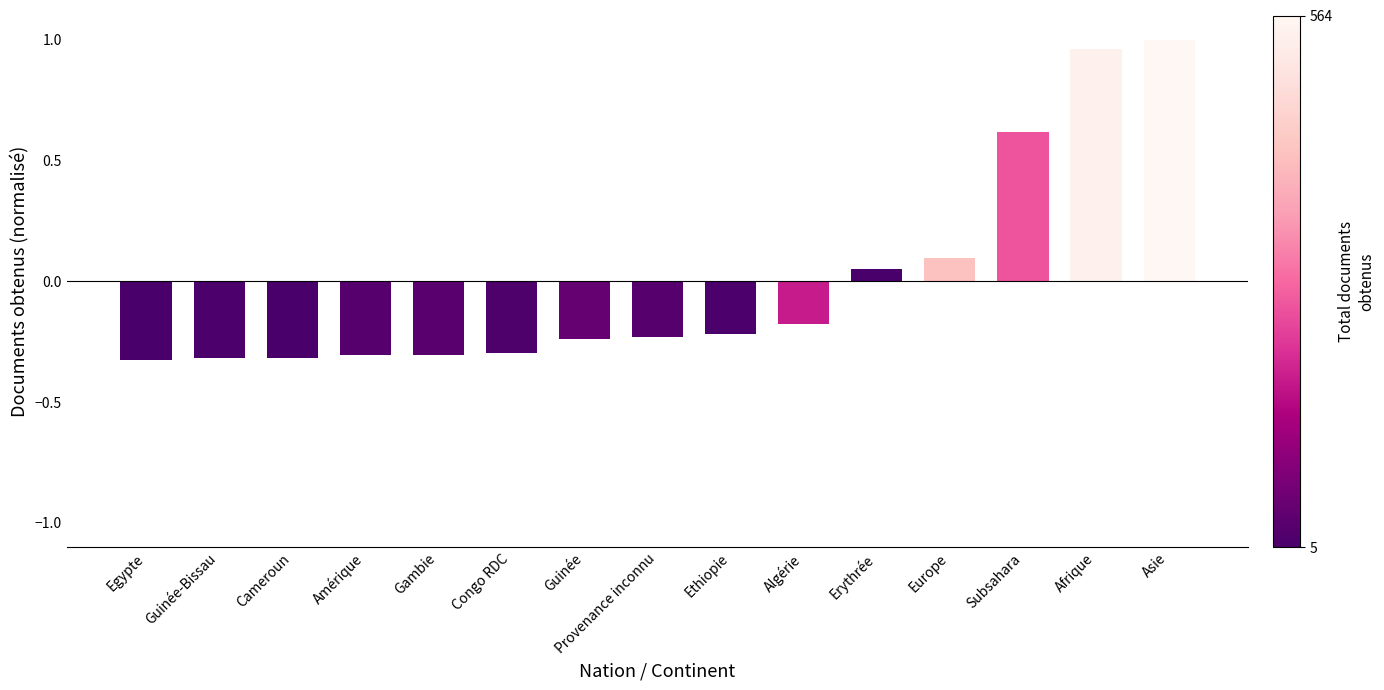

What is the label of the 10th bar from the left?

Algérie